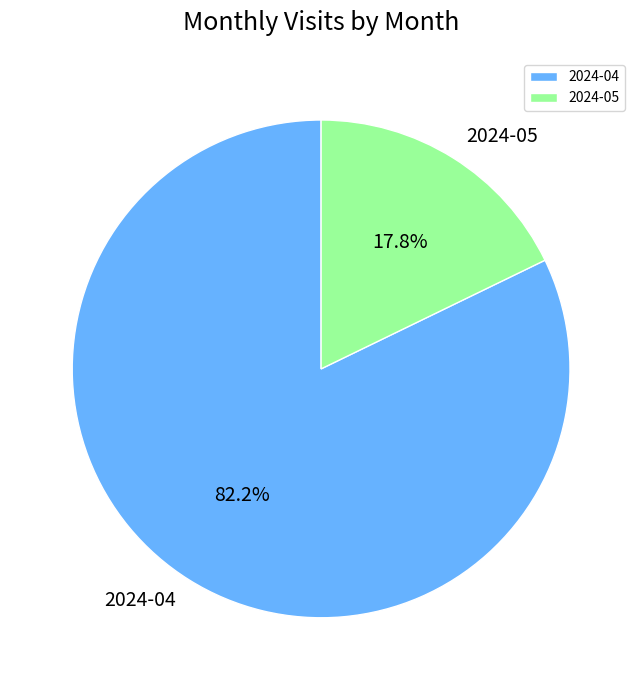

Is there a majority slice in this chart?

Yes